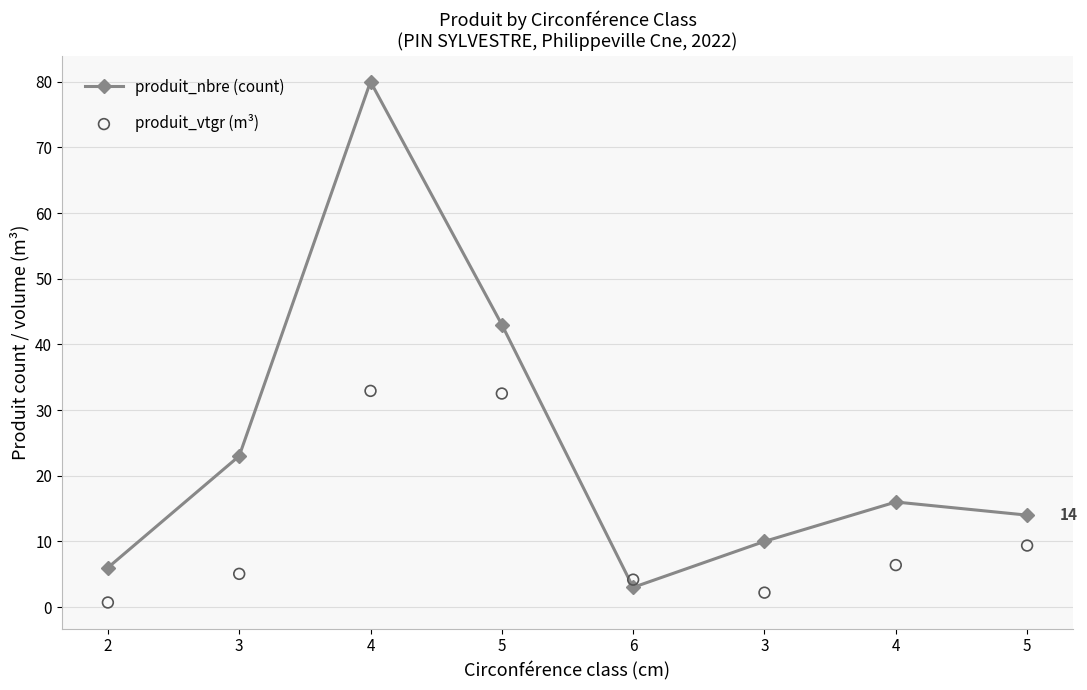

At how many categories does at least one series exceed 27?

2